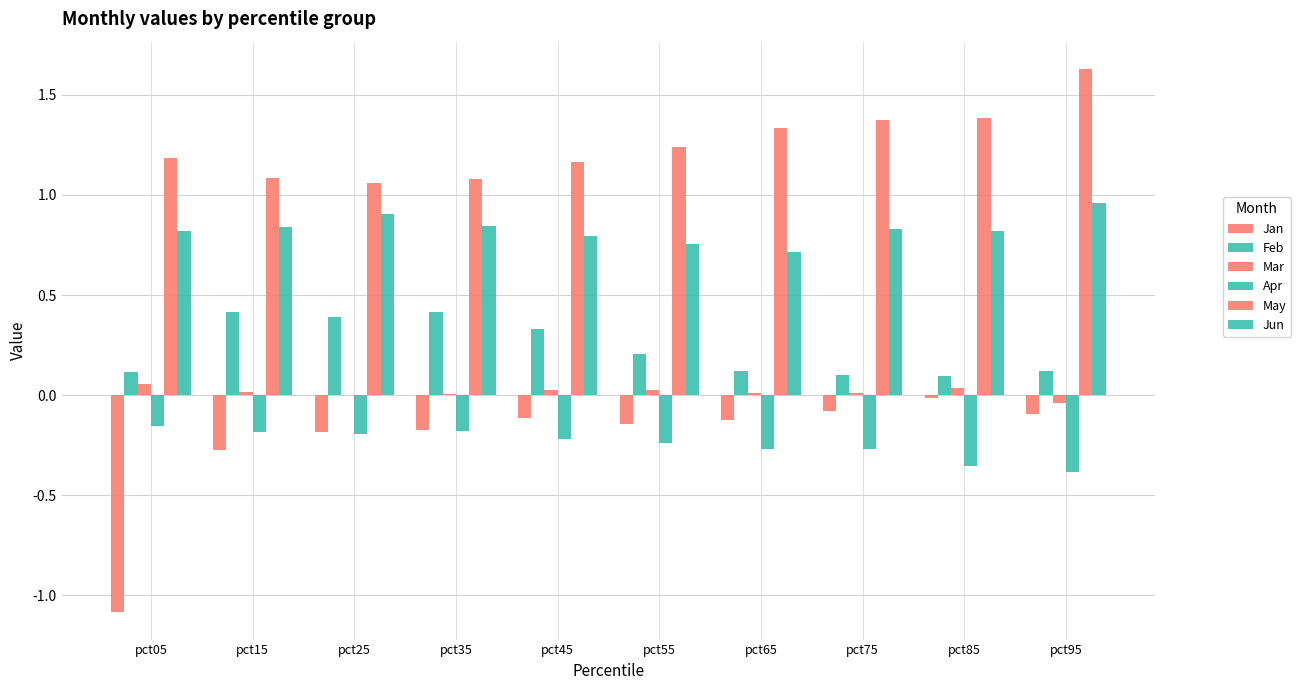

How many groups of bars are there?

10